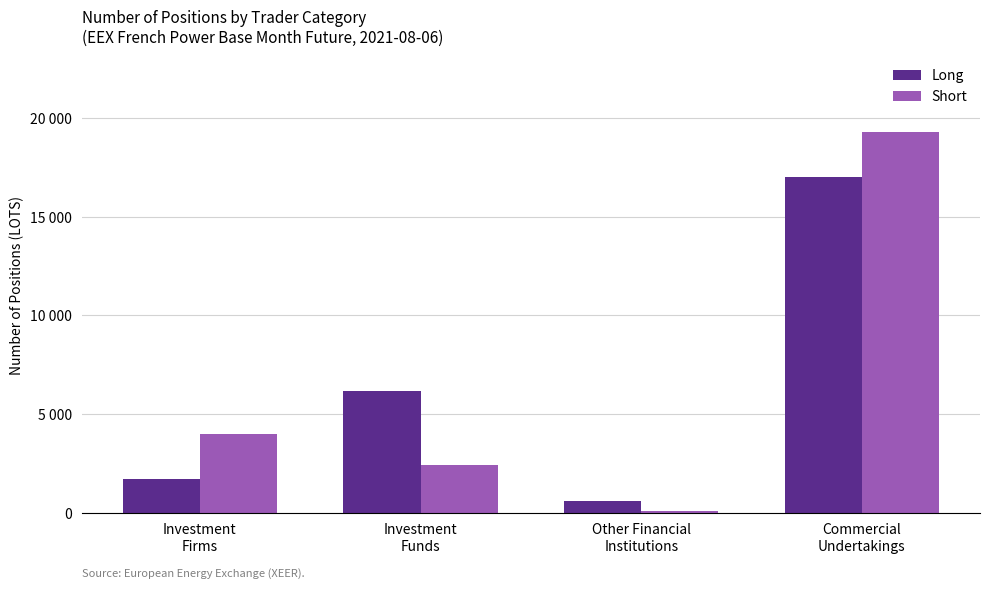

What are all the series names shown in the legend?

Long, Short